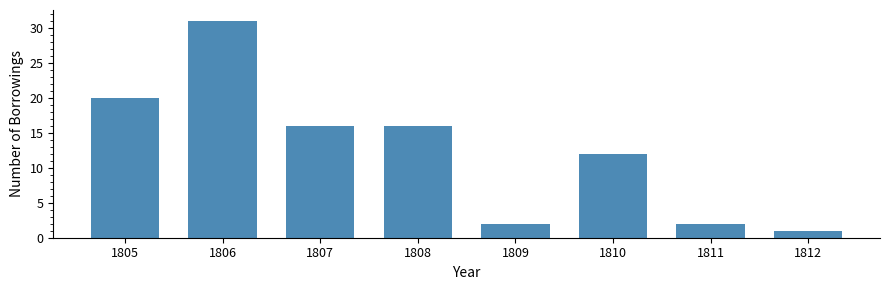

Reading left to right, list all the values displayed in this chart.

20	31	16	16	2	12	2	1